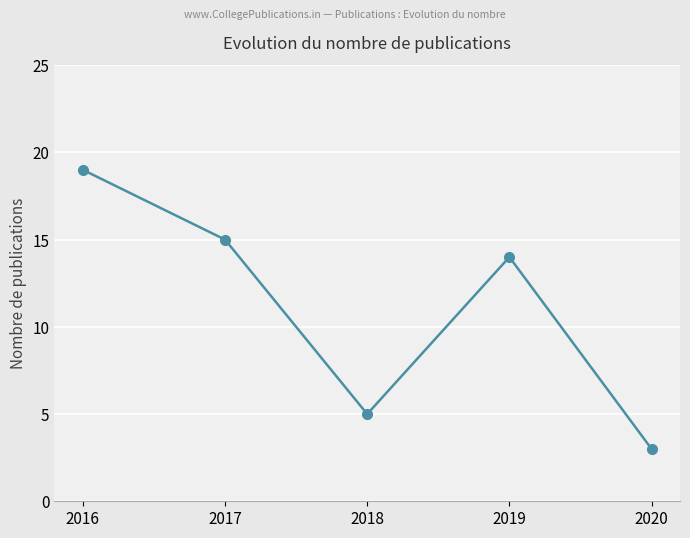

What is the difference between the maximum and minimum values?

16